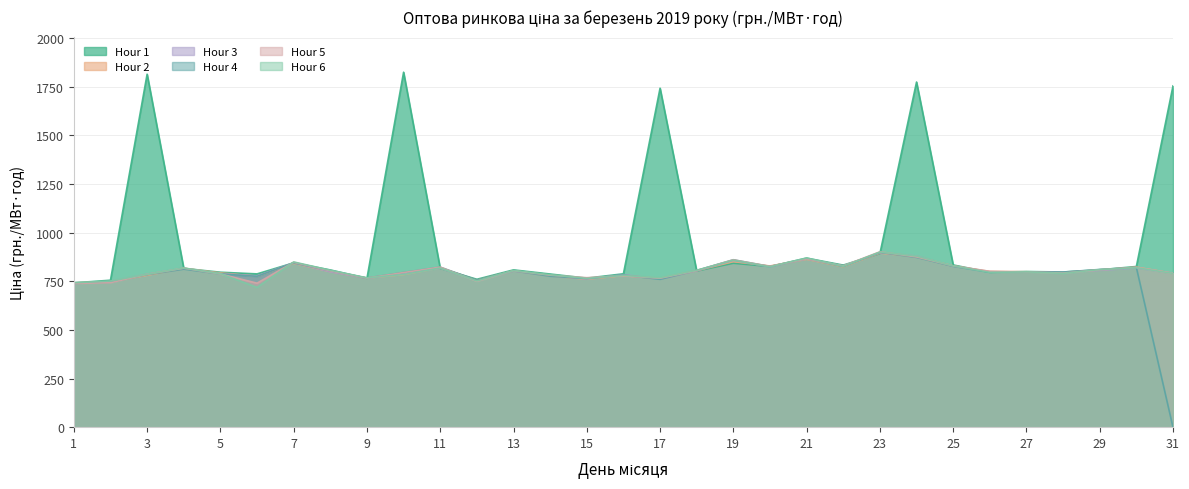

What value does the Hour 3 series have at 2?

748.9